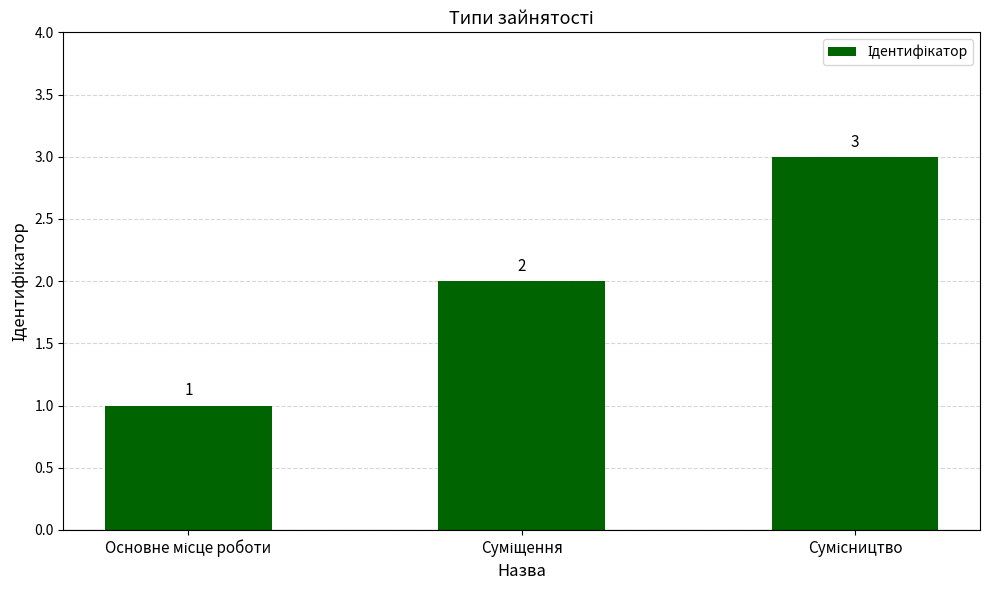

What is the value of the 1st bar from the left?

1